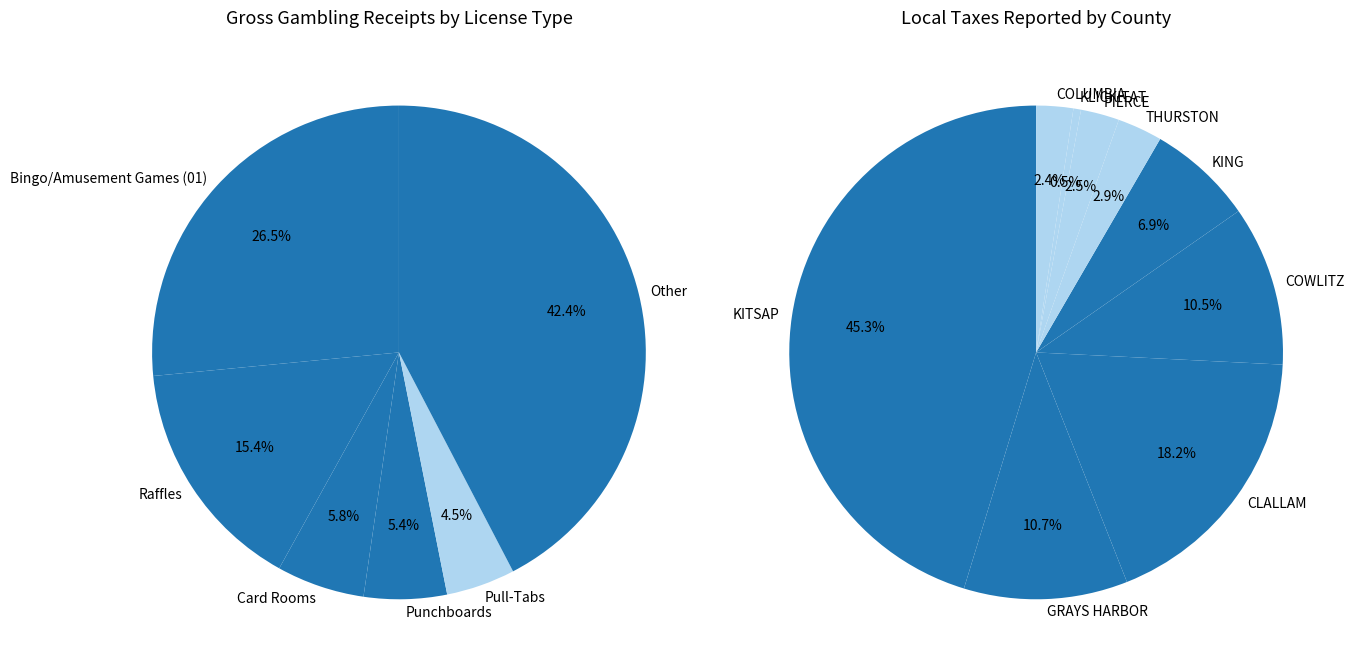

Does KITSAP (98366) represent more than half of the total?

No